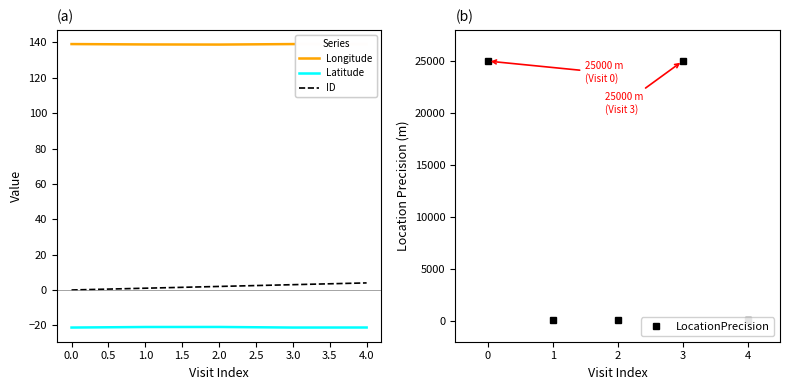

Which series has the largest total across all categories?

LocationPrecision